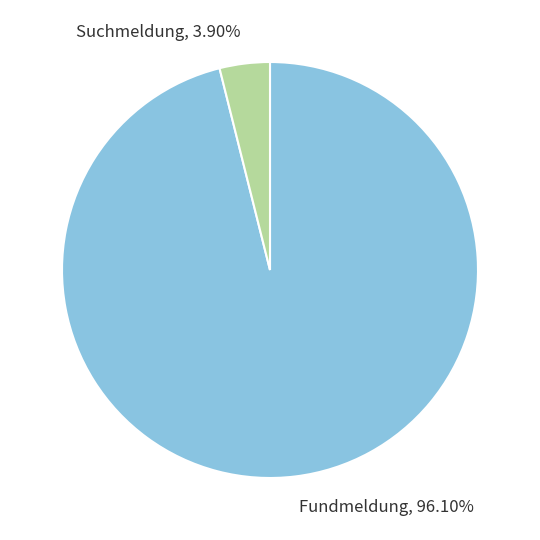

Which slice is the smallest?

Suchmeldung